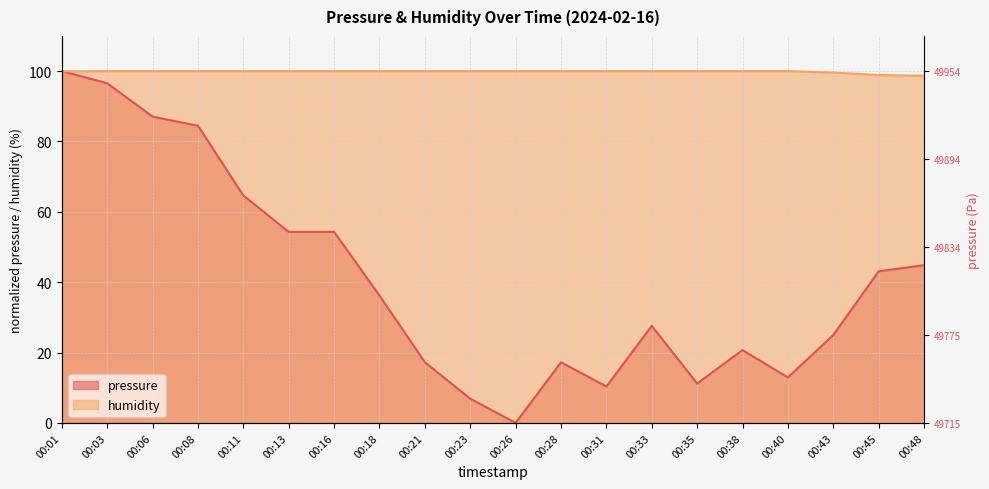

What is the average value of the humidity series?

99.9